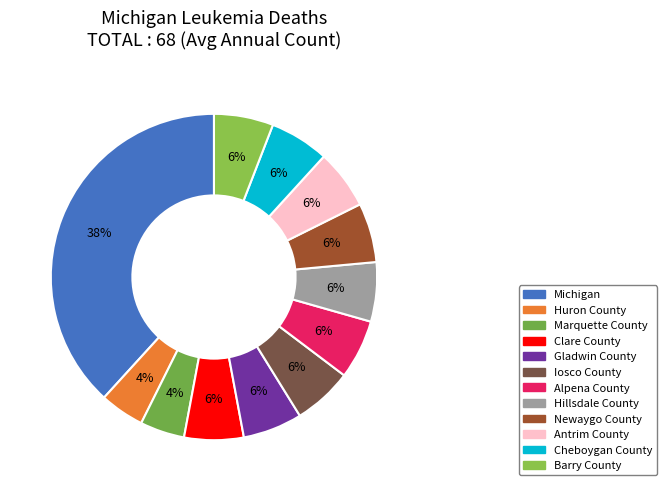

Count the number of slices in the pie.

12